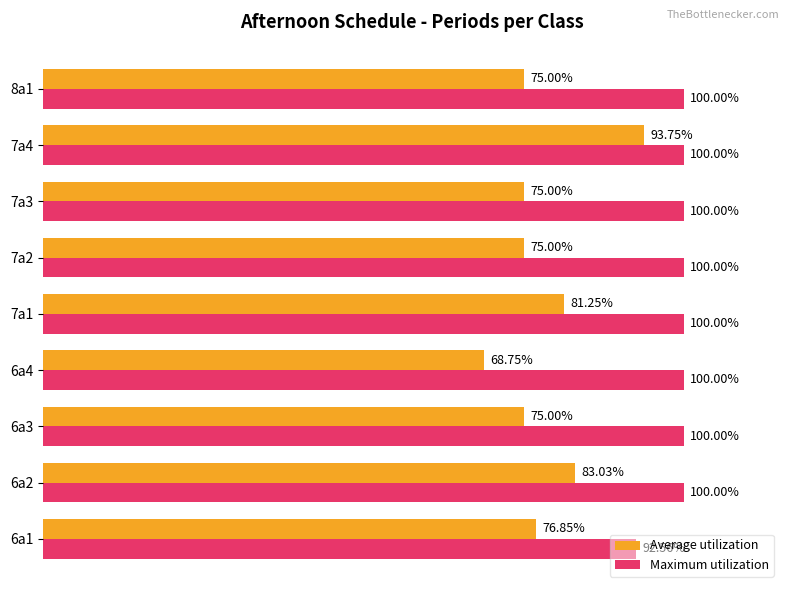

Rank the series at 6a2 from lowest to highest value.

Average utilization, Maximum utilization